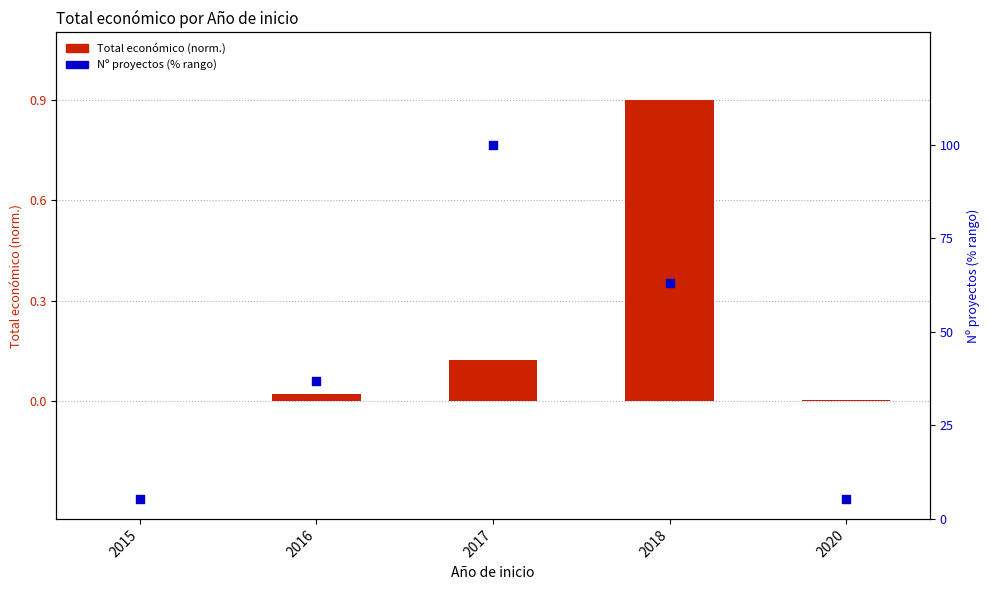

At which category is the sum across all series the highest?

2017